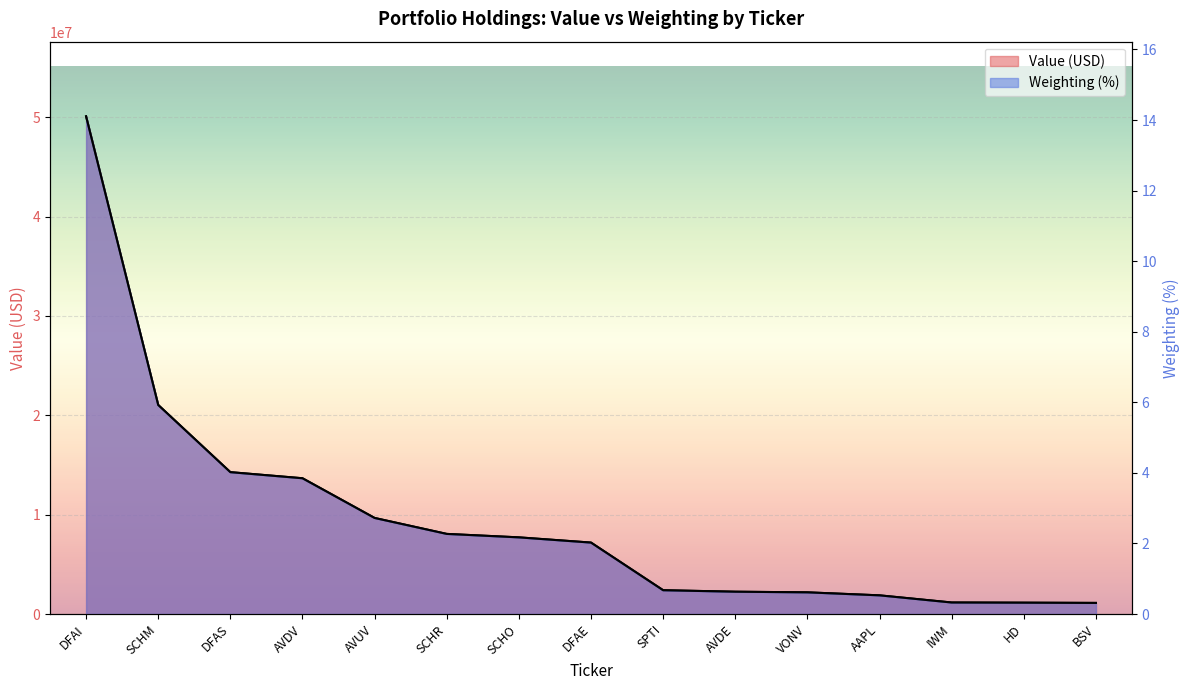

Where is Weighting nearest to the value 7?

SCHM